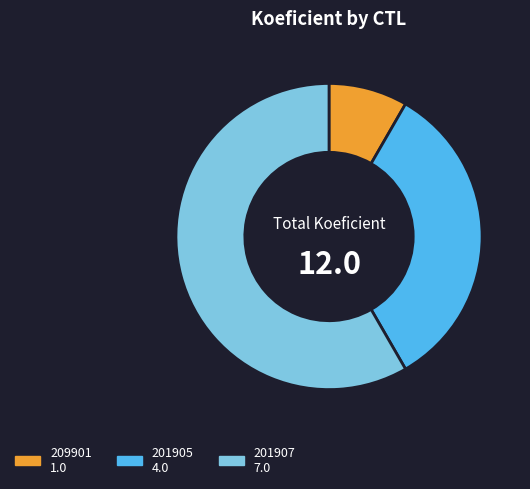

Which has a higher value, 209901 or 201907?

201907